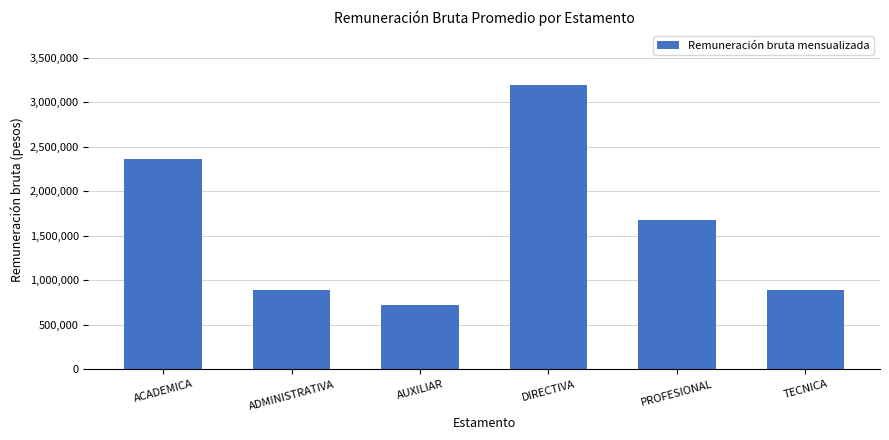

What is the average value?

1622340